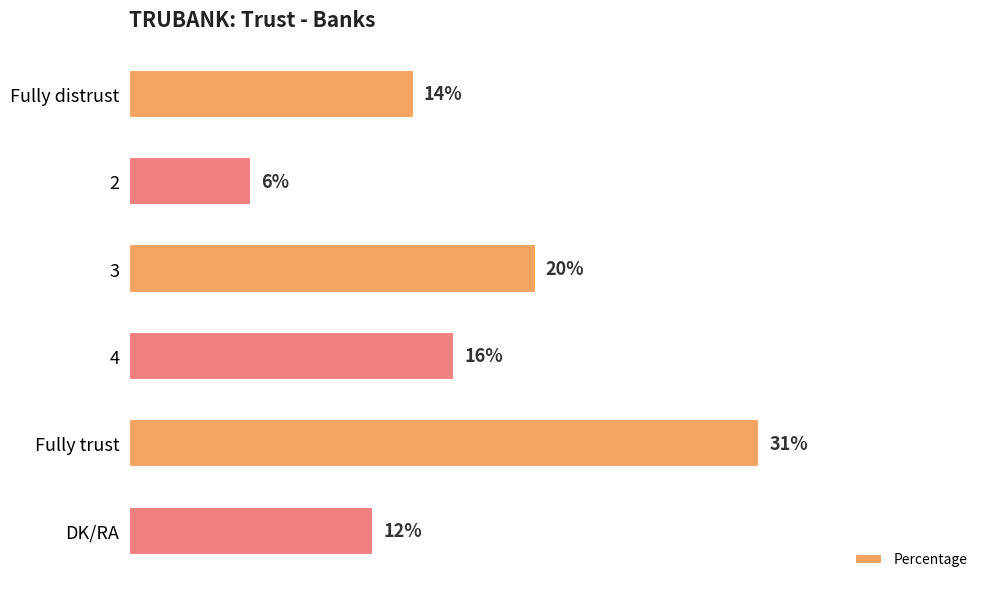

List the labels in order of value, smallest first.

2, DK/RA, Fully distrust, 4, 3, Fully trust